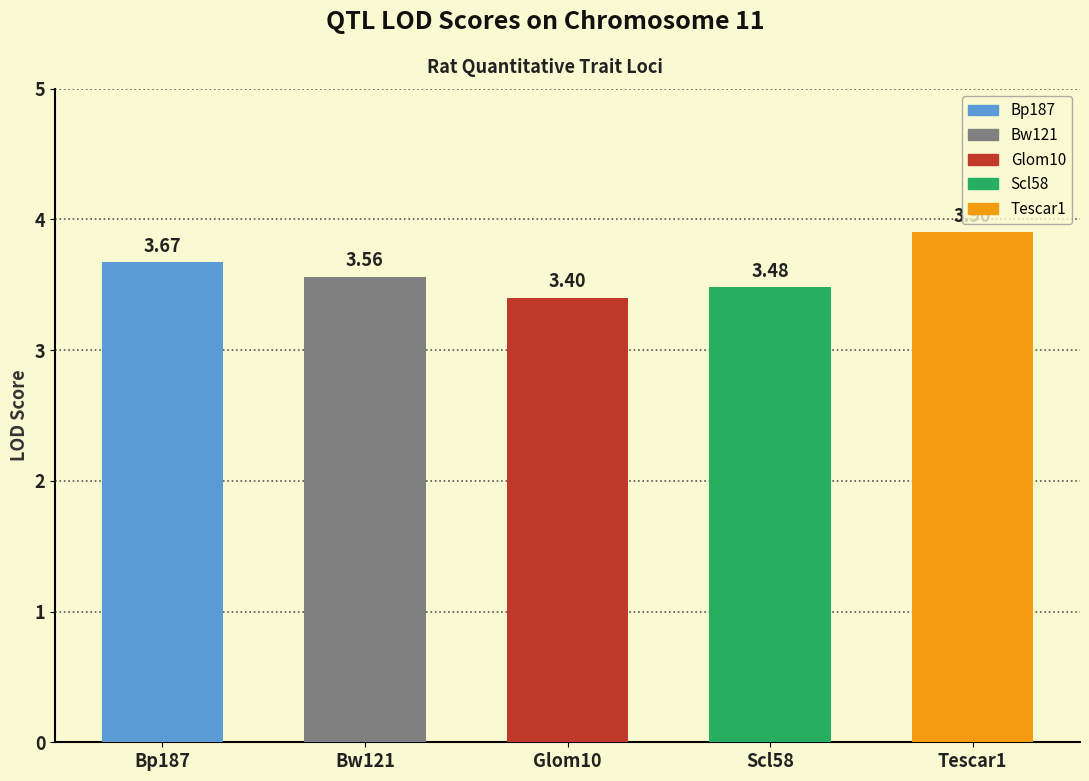

At which category does the chart reach its peak across all series?

Tescar1